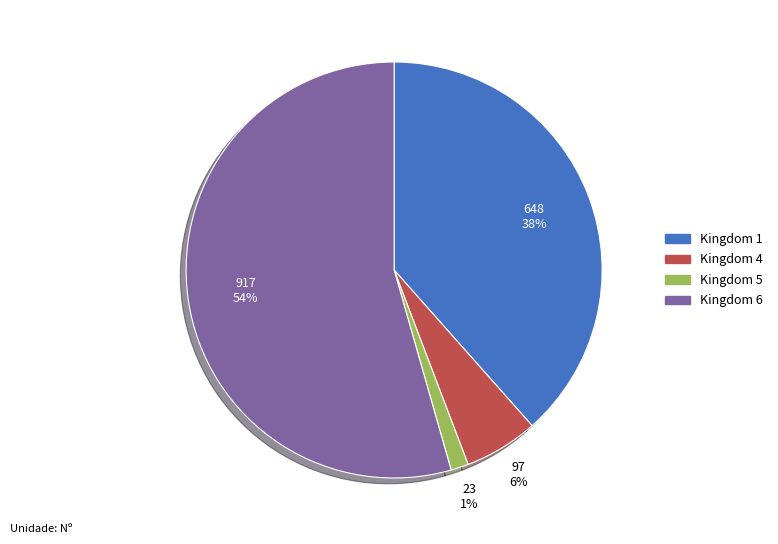

Rank the categories by value from lowest to highest.

Kingdom 5, Kingdom 4, Kingdom 1, Kingdom 6